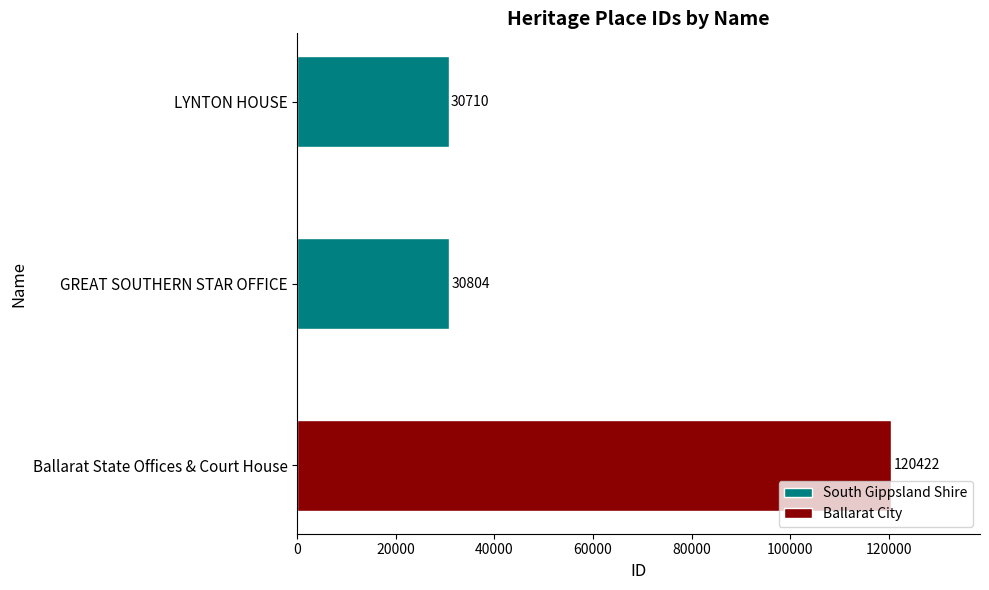

Where is the data nearest to the value 75566?

GREAT SOUTHERN STAR OFFICE